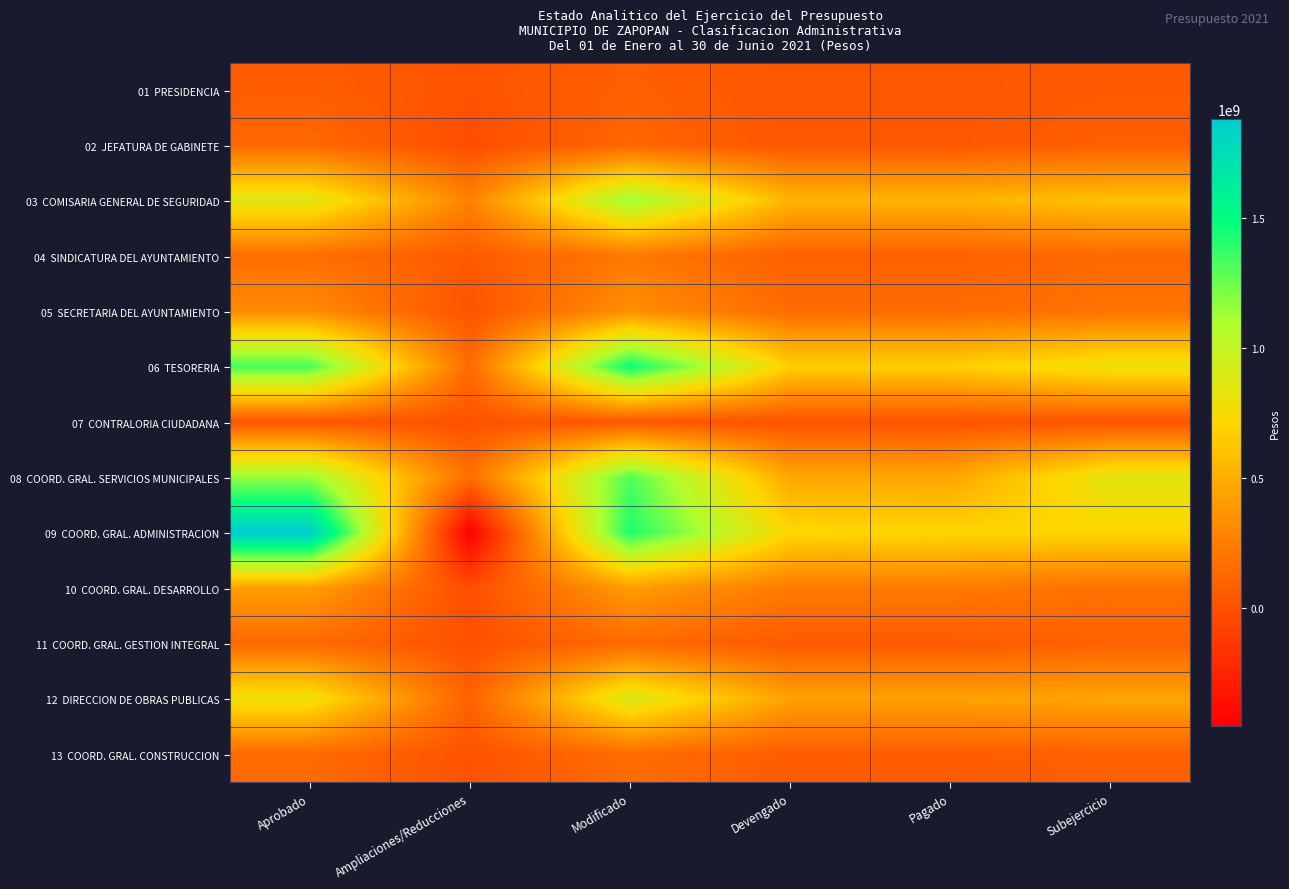

Between Pagado and Subejercicio, which series saw the biggest shift?

08 COORD. GRAL. SERVICIOS MUNICIPALES